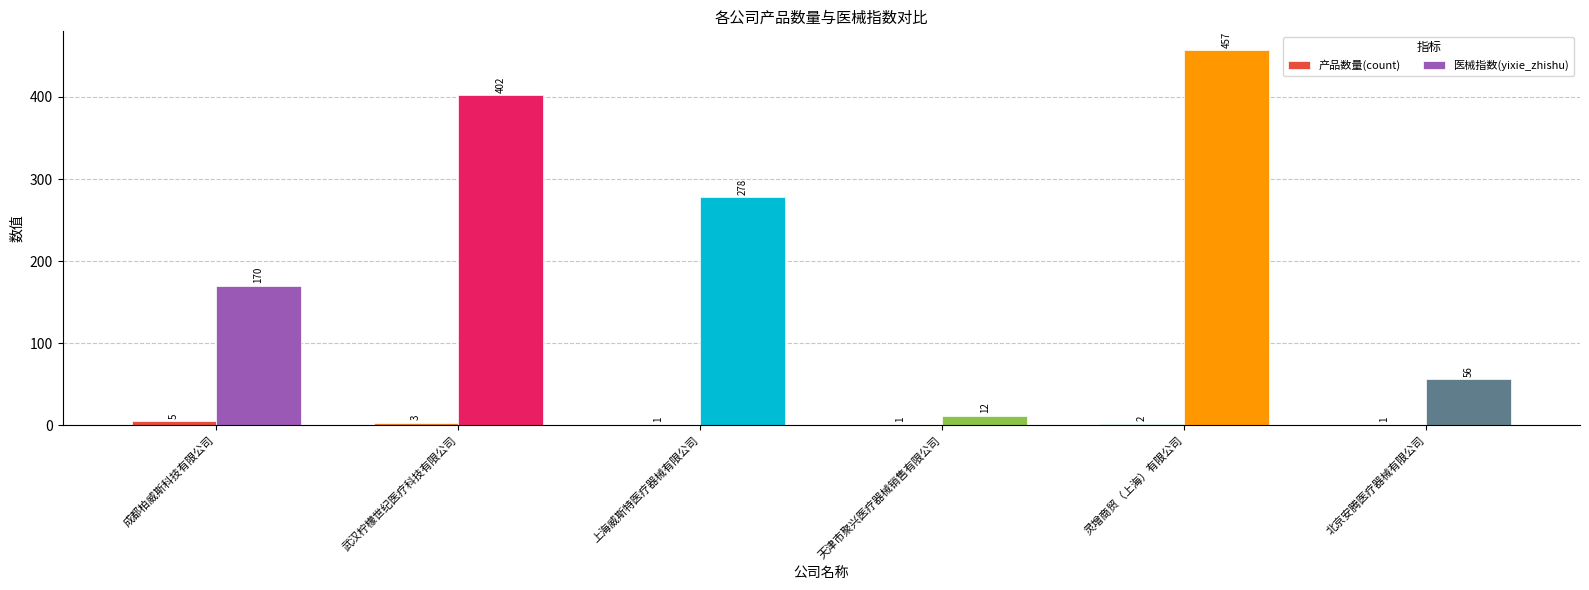

Is the value of 医械指数(yixie_zhishu) at 成都柏威斯科技有限公司 greater than the value of 产品数量(count) at 天津市聚兴医疗器械销售有限公司?

Yes